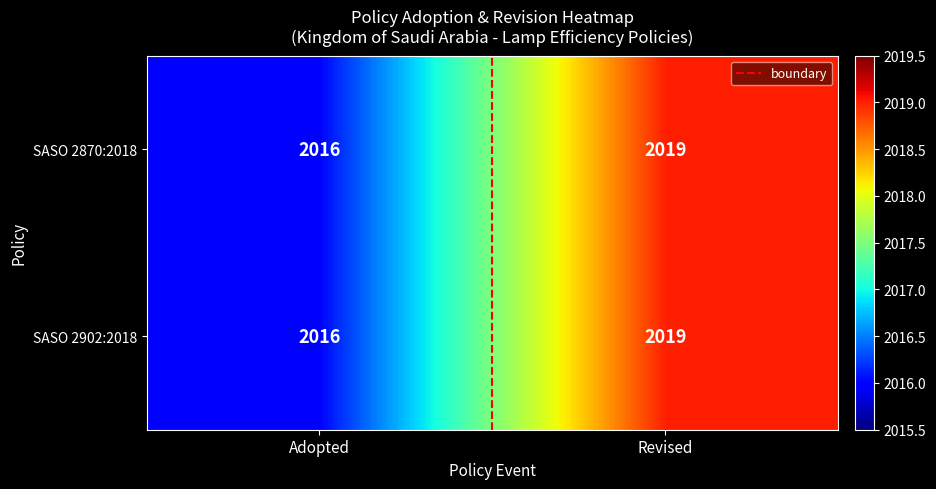

Is it true that SASO 2902:2018 equals 849 at Adopted?

False